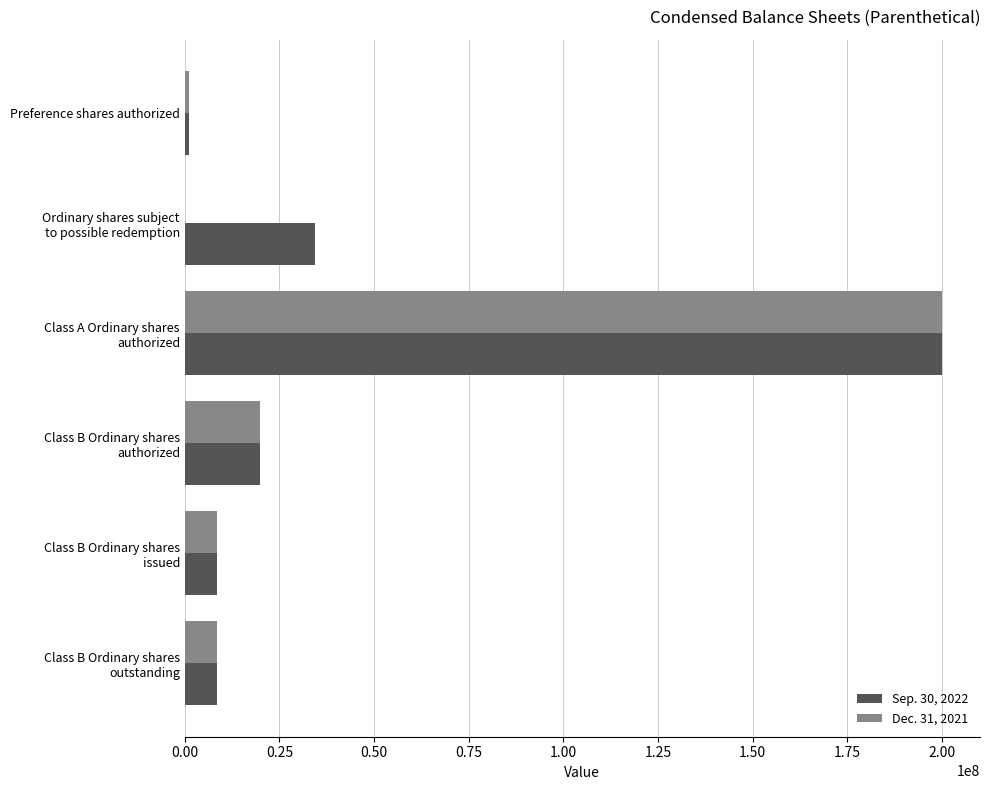

How many series are shown in this chart?

2